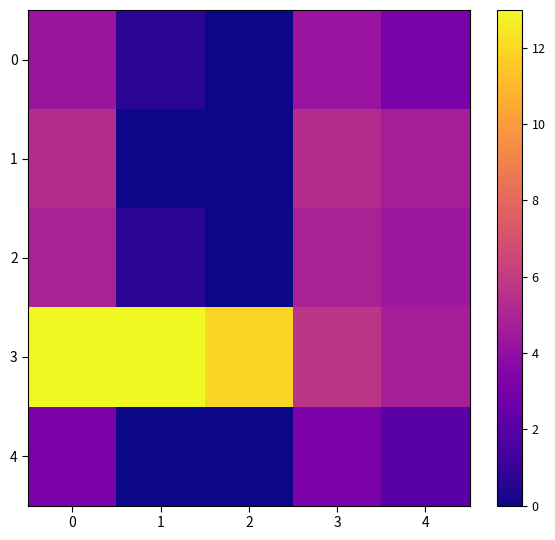

Between 3 and 4, which is larger?

3